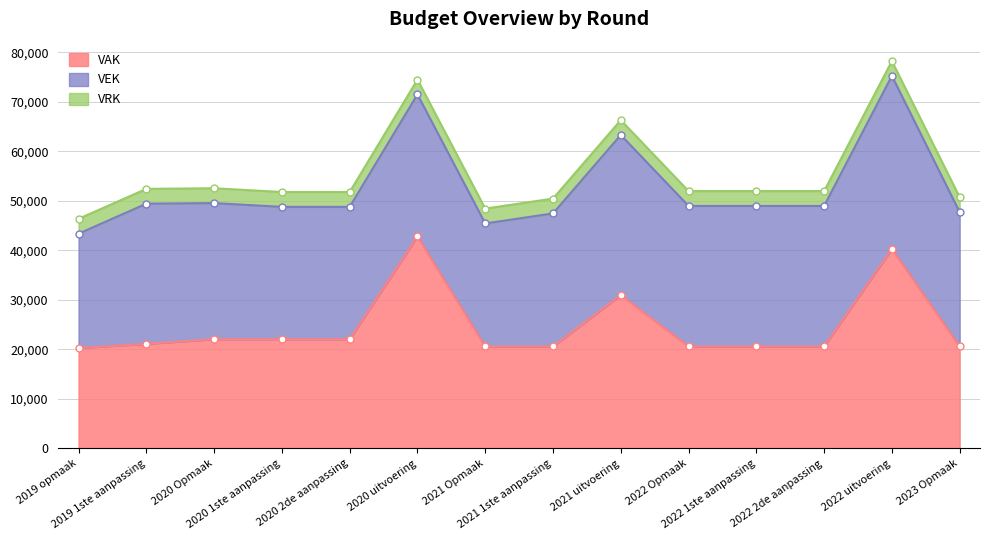

Which series changed the most between 2020 2de aanpassing and 2022 2de aanpassing?

VEK